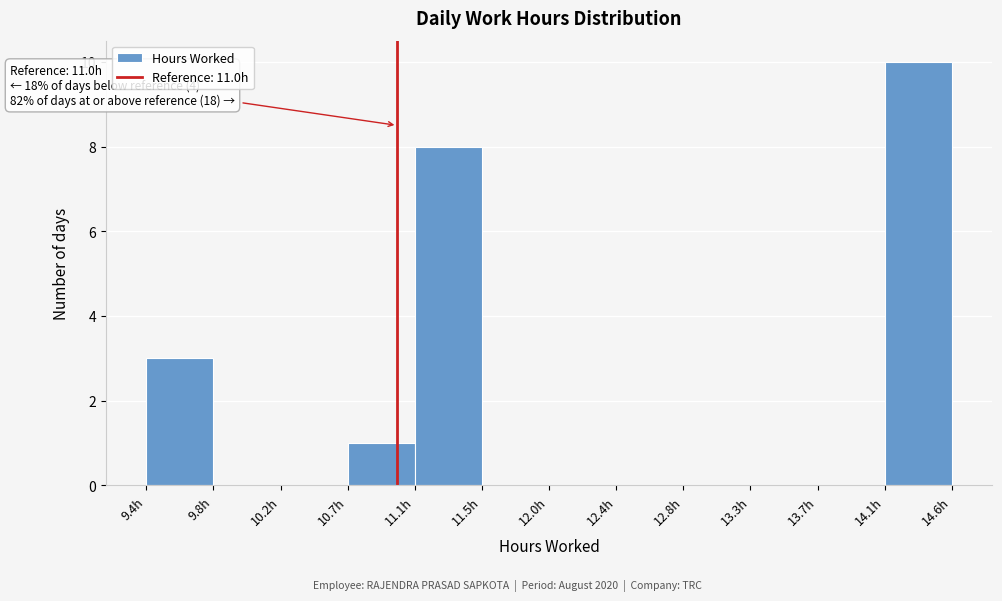

Over which range of the x-axis is the bar tallest?

14.15 to 14.60